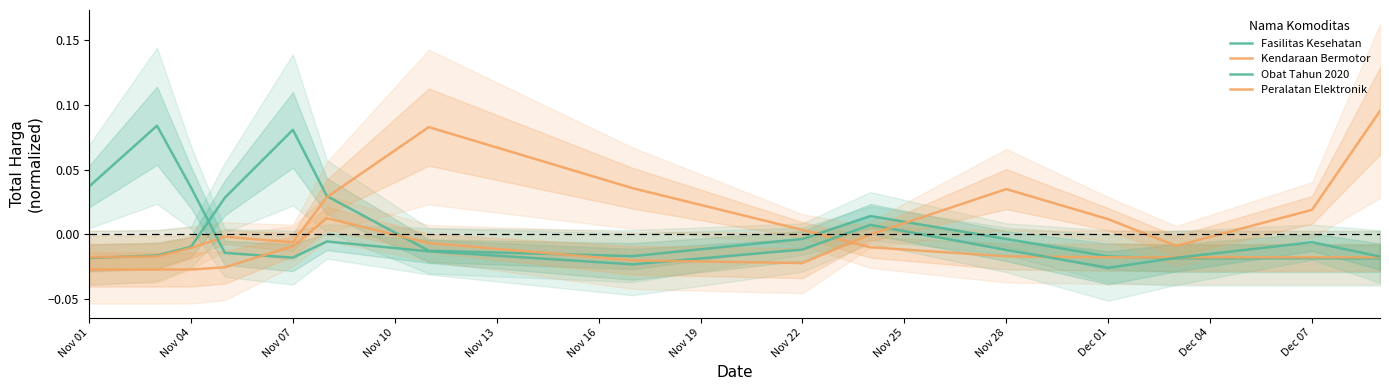

The value of Kendaraan Bermotor at 14 is -0.0. True or false?

False